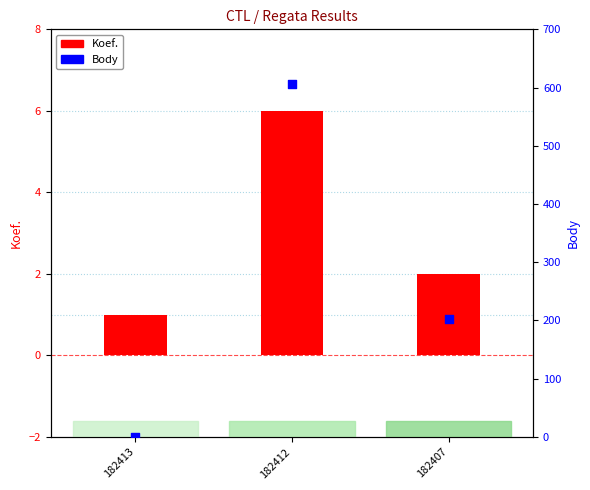

Which series has the largest total across all categories?

Body